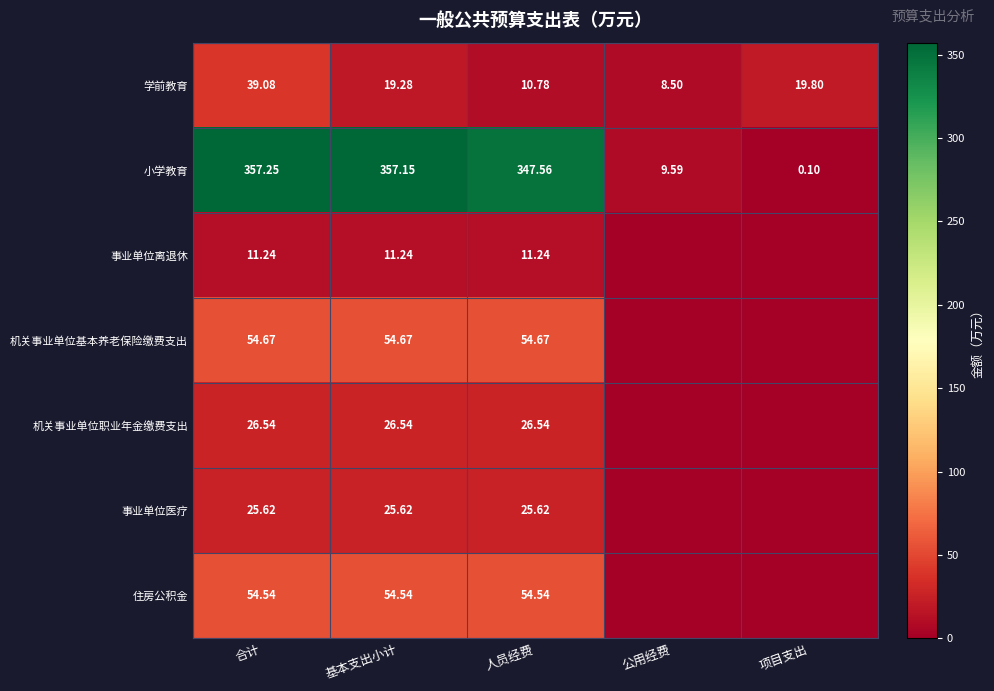

At which label is 小学教育 closest to 178?

公用经费